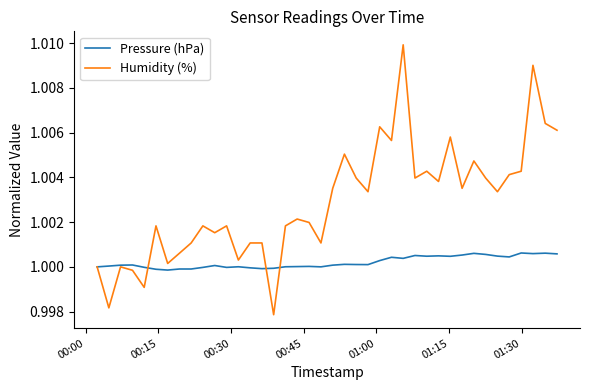

List the series in order of their overall mean, highest first.

Humidity (%), Pressure (hPa)